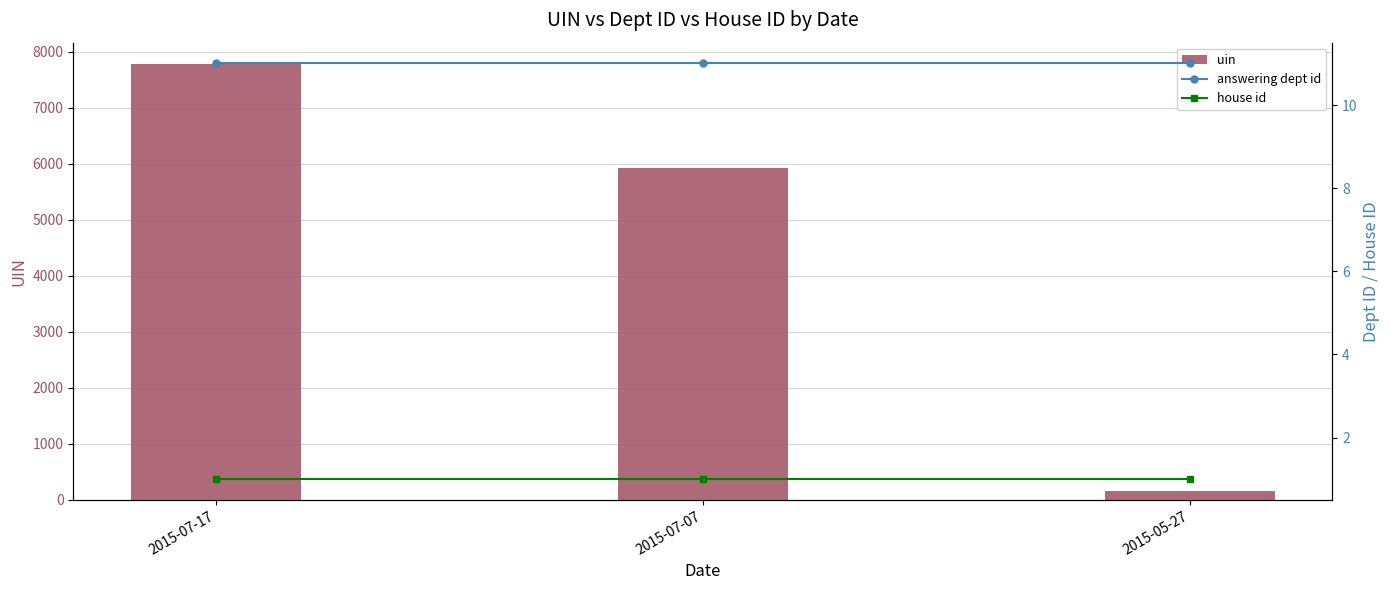

At which category is the sum across all series the highest?

2015-07-17